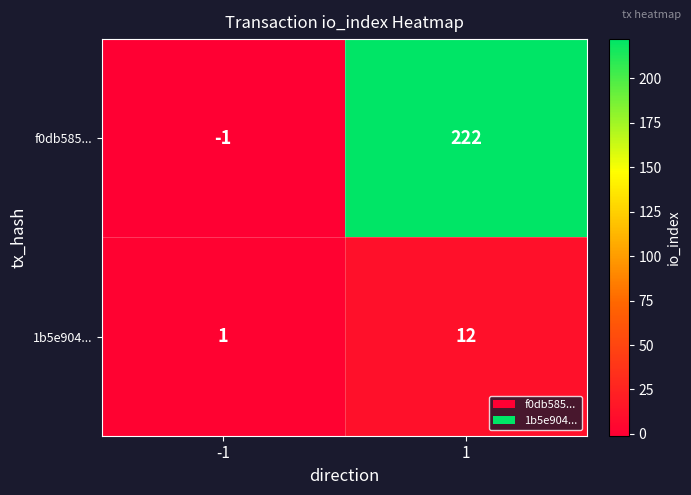

What is the sum of all 1b5e904... values?

13